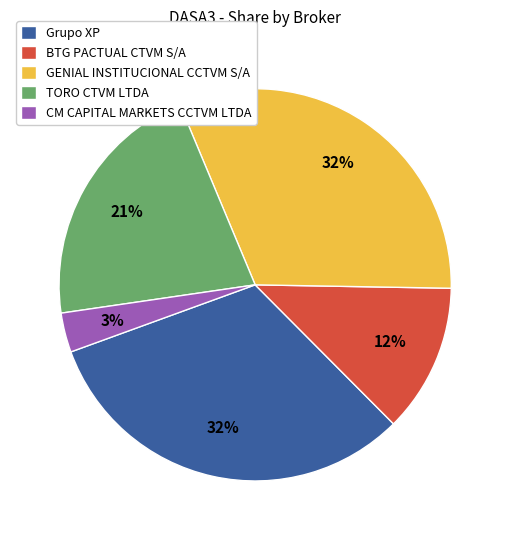

To the nearest percent, what is the combined percentage of TORO CTVM LTDA and CM CAPITAL MARKETS CCTVM LTDA?

24%